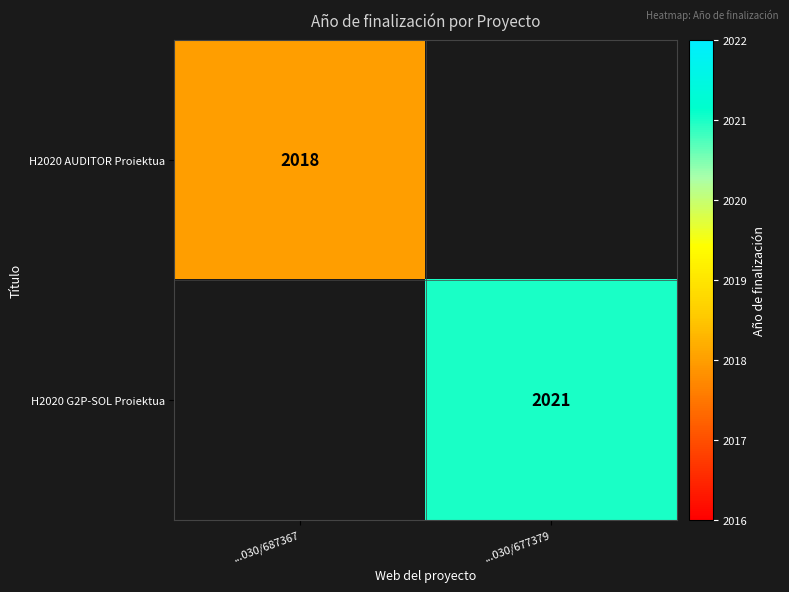

At how many categories does at least one series exceed 2018?

1